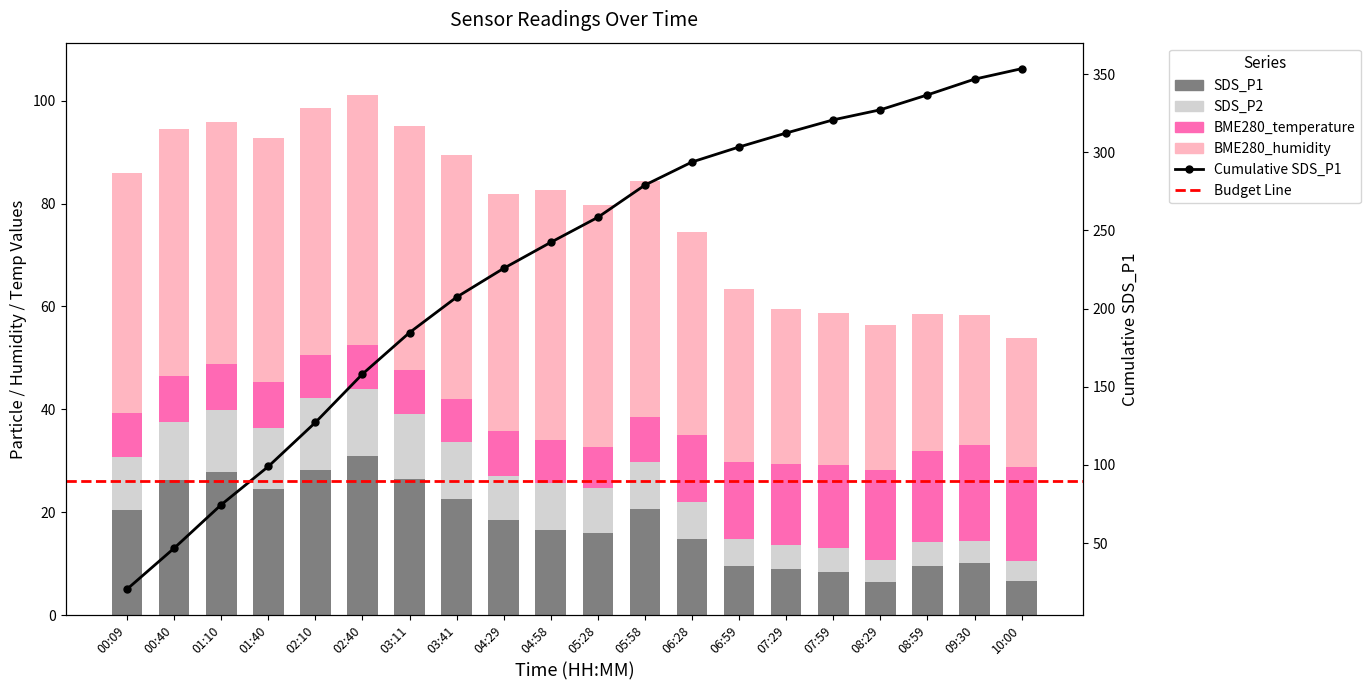

What is the difference between the BME280_temperature values at 08:29 and 06:59?

2.5